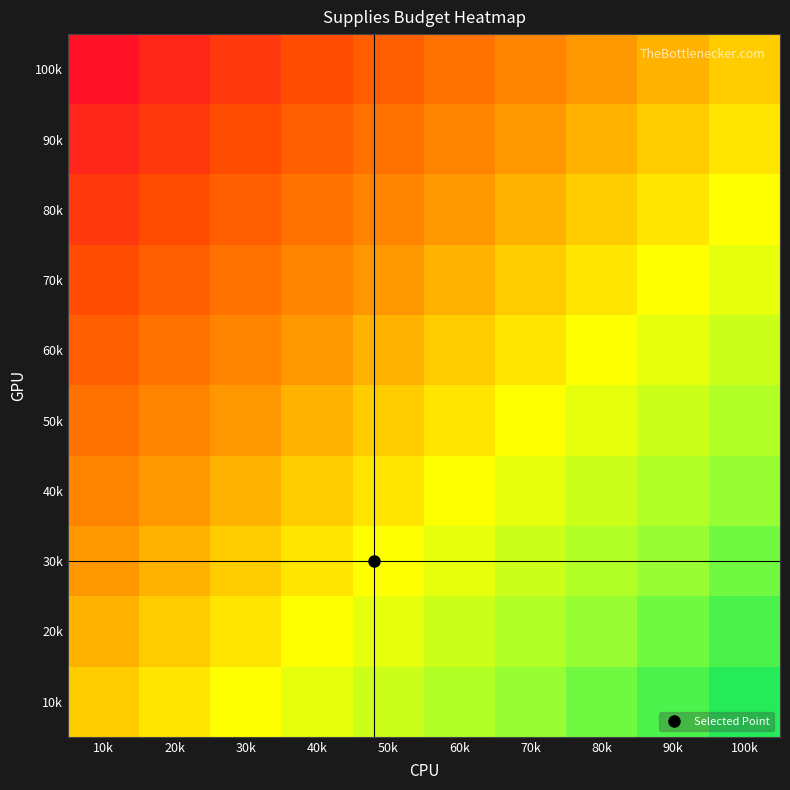

Reading left to right, transcribe all the data shown in this chart.

100k: 10k=-0.9	20k=-0.8	30k=-0.7	40k=-0.6	50k=-0.5	60k=-0.4	70k=-0.3	80k=-0.2	90k=-0.1	100k=0.0
90k: 10k=-0.8	20k=-0.7	30k=-0.6	40k=-0.5	50k=-0.4	60k=-0.3	70k=-0.2	80k=-0.1	90k=0.0	100k=0.1
80k: 10k=-0.7	20k=-0.6	30k=-0.5	40k=-0.4	50k=-0.3	60k=-0.2	70k=-0.1	80k=0.0	90k=0.1	100k=0.2
70k: 10k=-0.6	20k=-0.5	30k=-0.4	40k=-0.3	50k=-0.2	60k=-0.1	70k=0.0	80k=0.1	90k=0.2	100k=0.3
60k: 10k=-0.5	20k=-0.4	30k=-0.3	40k=-0.2	50k=-0.1	60k=0.0	70k=0.1	80k=0.2	90k=0.3	100k=0.4
50k: 10k=-0.4	20k=-0.3	30k=-0.2	40k=-0.1	50k=0.0	60k=0.1	70k=0.2	80k=0.3	90k=0.4	100k=0.5
40k: 10k=-0.3	20k=-0.2	30k=-0.1	40k=0.0	50k=0.1	60k=0.2	70k=0.3	80k=0.4	90k=0.5	100k=0.6
30k: 10k=-0.2	20k=-0.1	30k=-0.0	40k=0.1	50k=0.2	60k=0.3	70k=0.4	80k=0.5	90k=0.6	100k=0.7
20k: 10k=-0.1	20k=0.0	30k=0.1	40k=0.2	50k=0.3	60k=0.4	70k=0.5	80k=0.6	90k=0.7	100k=0.8
10k: 10k=0.0	20k=0.1	30k=0.2	40k=0.3	50k=0.4	60k=0.5	70k=0.6	80k=0.7	90k=0.8	100k=0.9